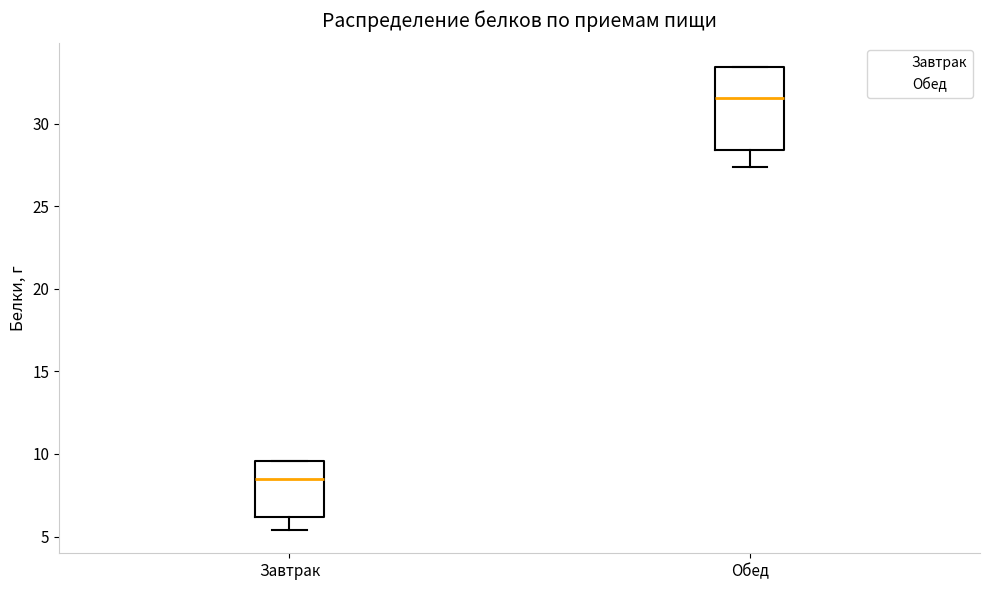

Which box is the tallest, from its lower edge to its upper edge?

Обед